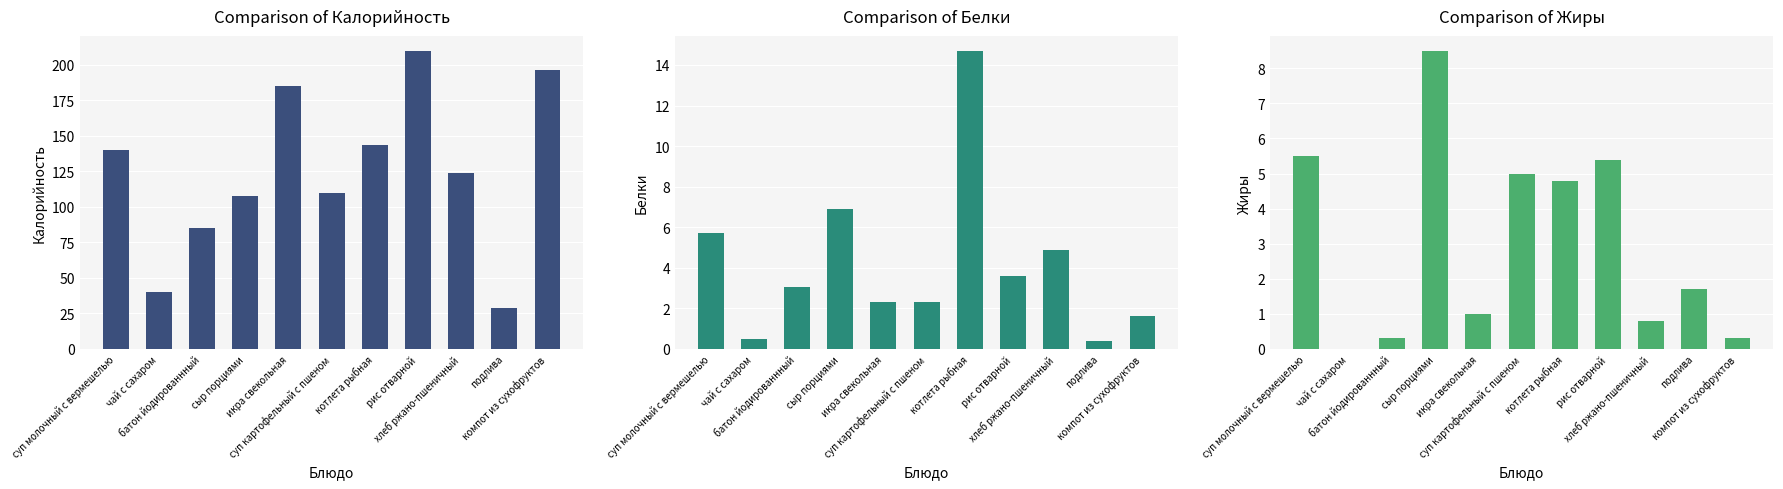

Is it true that Жиры equals 1.0 at икра свекольная?

True